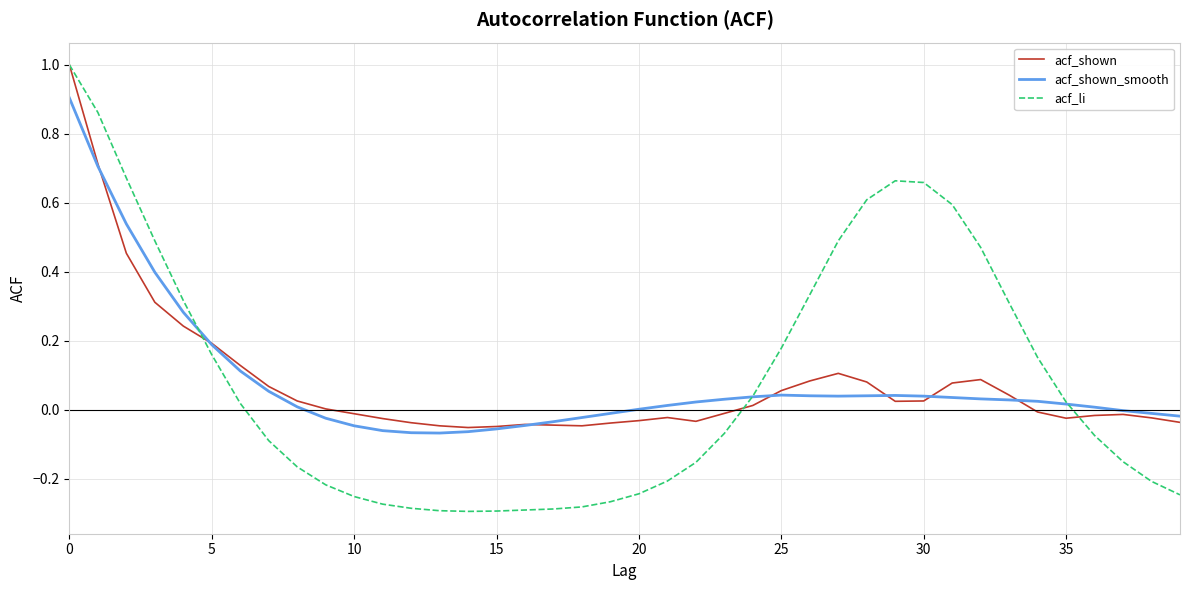

What is the highest value of the acf_shown series?

1.0